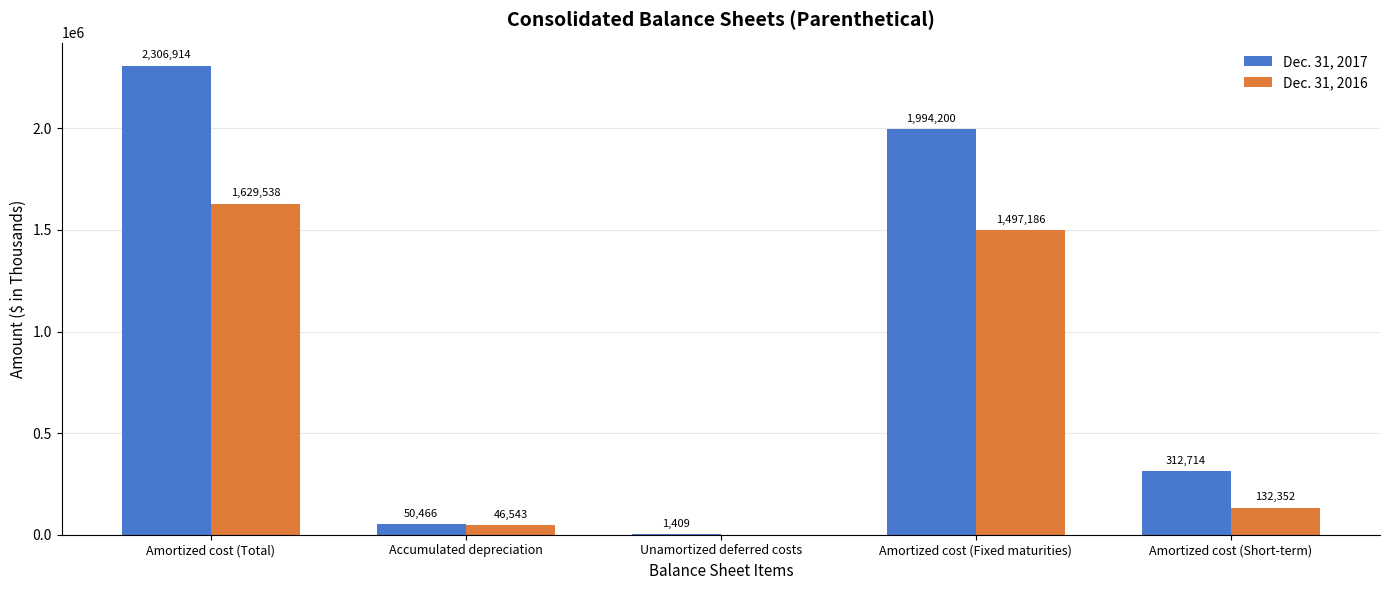

The value of Dec. 31, 2016 at Amortized cost (Total) is 460230. True or false?

False